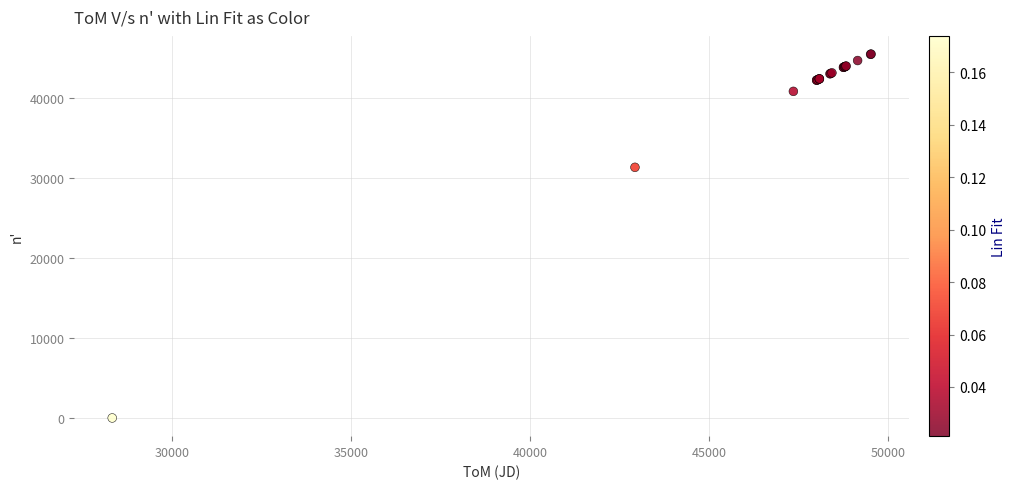

What Y value in the scatter plot is closest to 22751?

31343.5